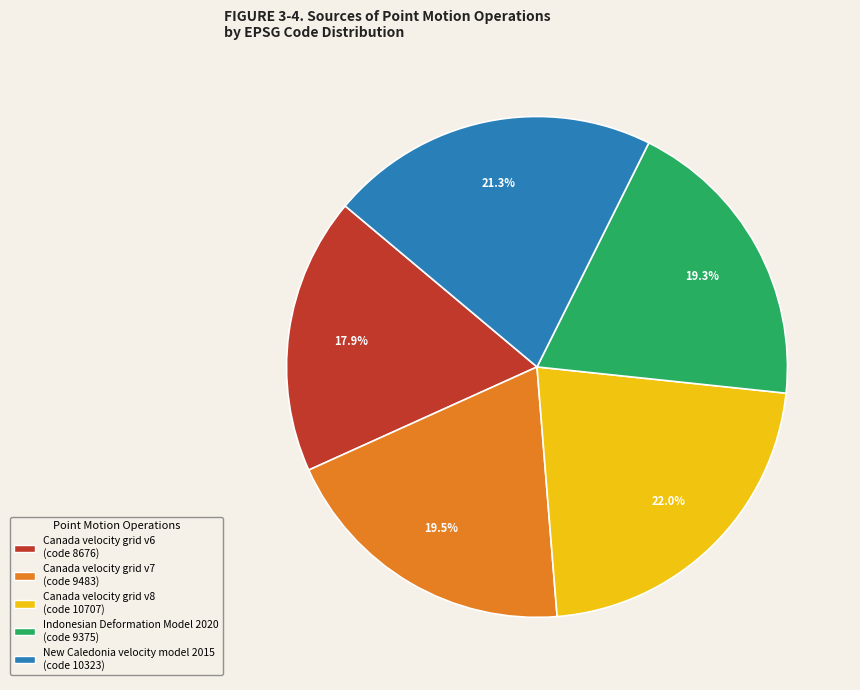

To the nearest percent, what percentage of the pie is New Caledonia velocity model 2015?

21%